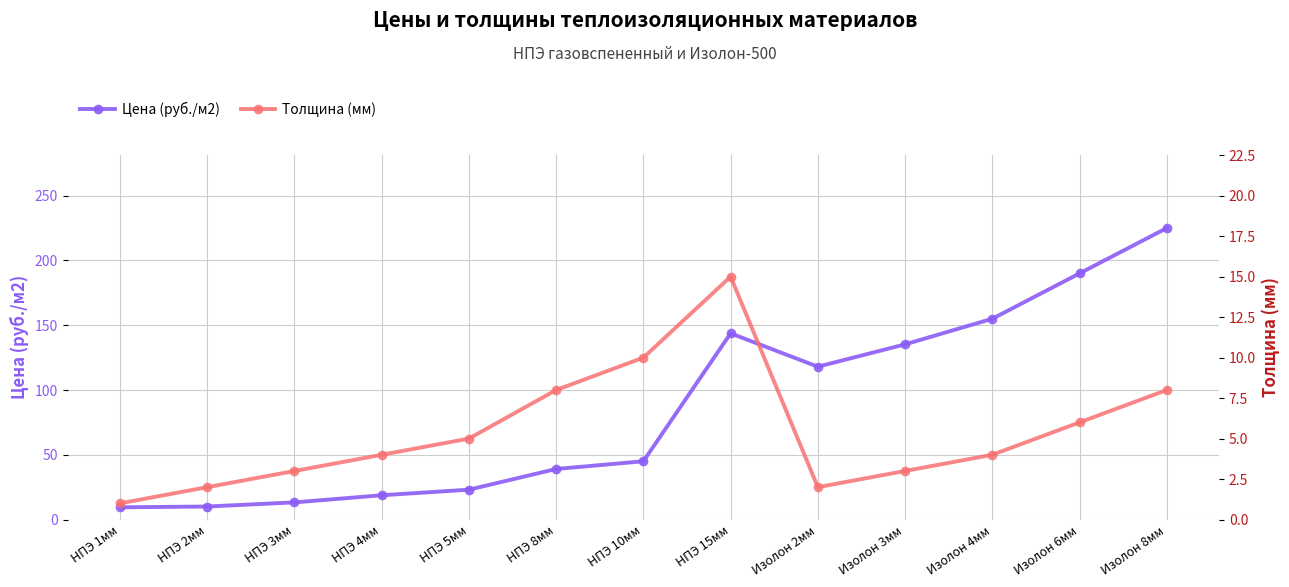

Where does the Толщина (мм) series first go above 4?

НПЭ 5мм